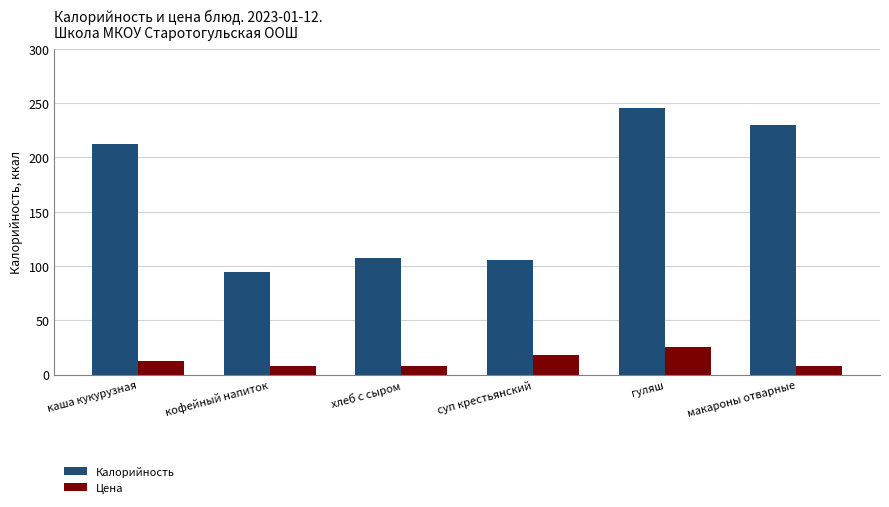

What is the label of the 5th bar from the left?

гуляш